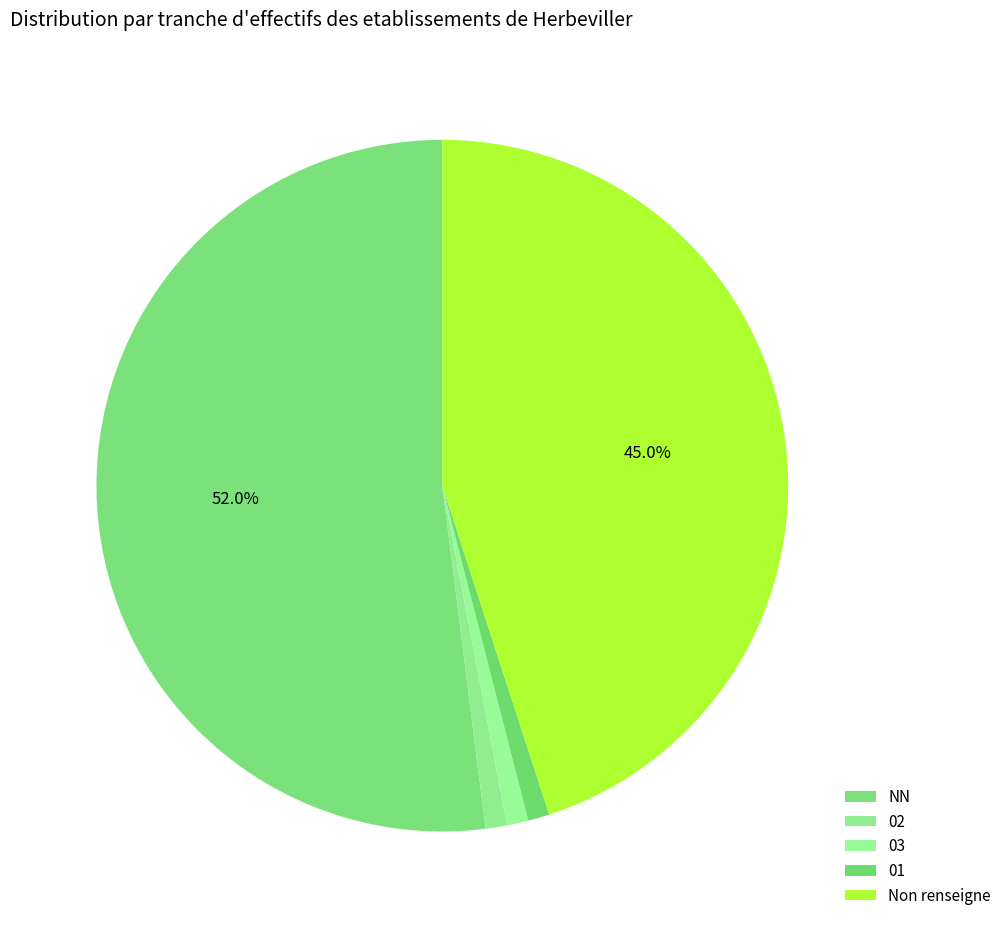

Between 01 and NN, which is larger?

NN